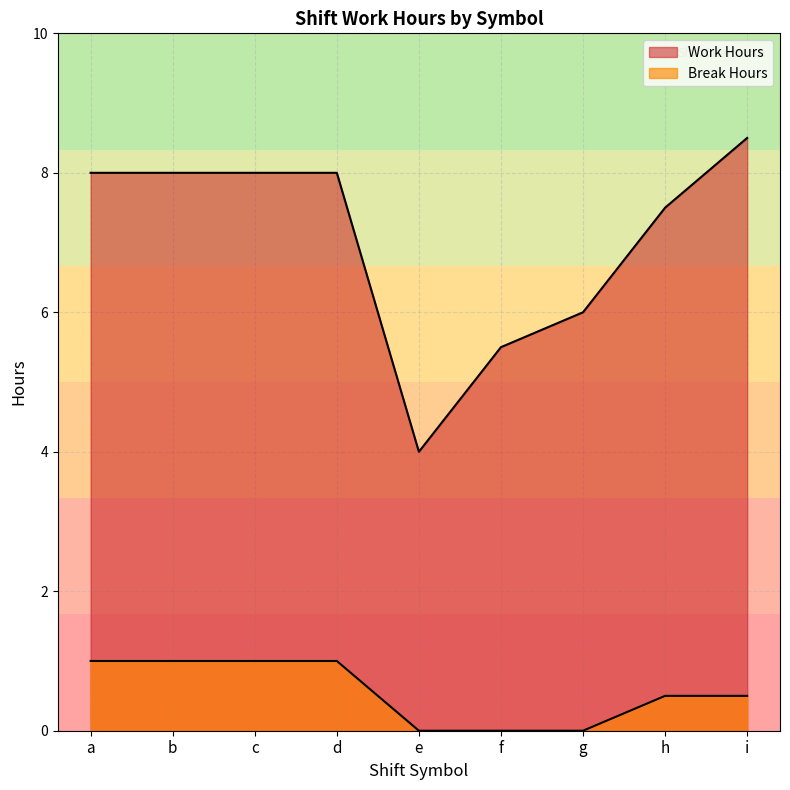

Which series has the largest total across all categories?

Work Hours